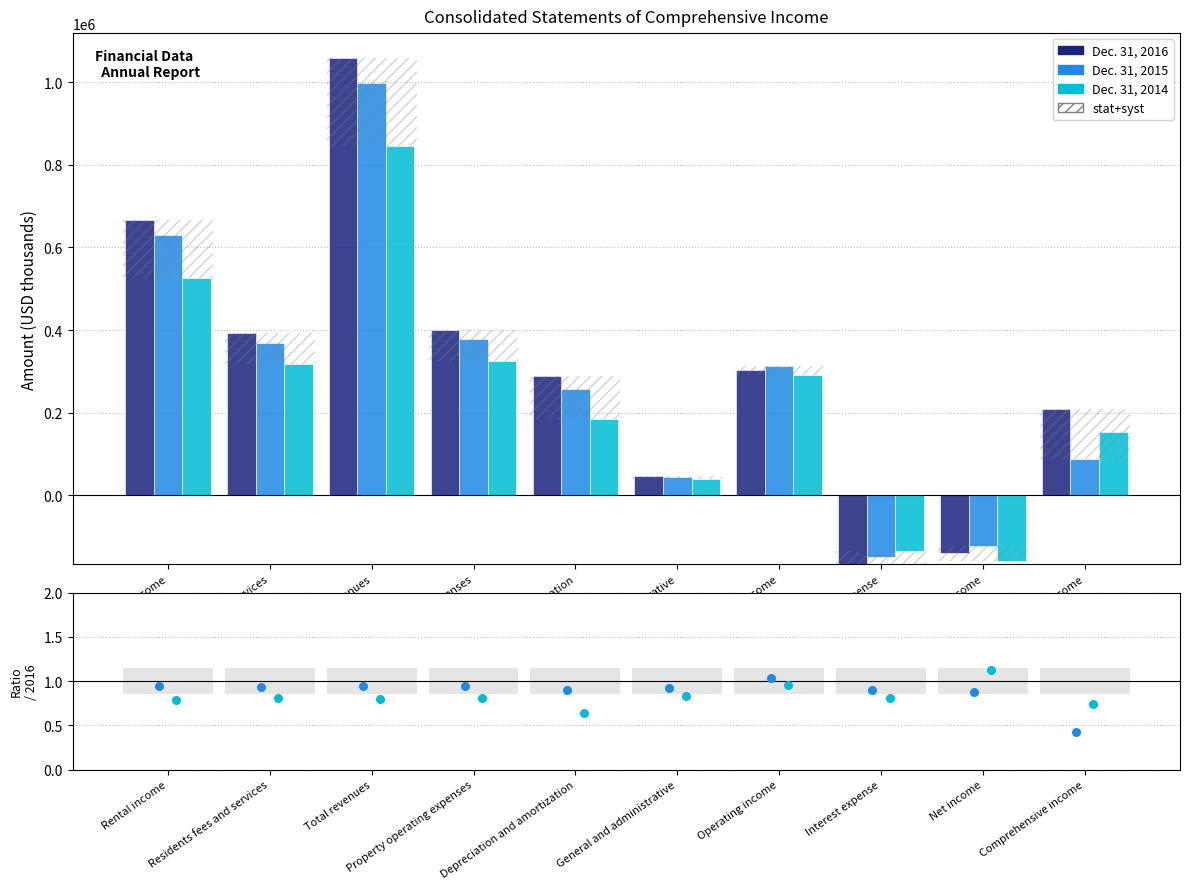

Which series reaches the maximum Y coordinate?

Dec. 31, 2016